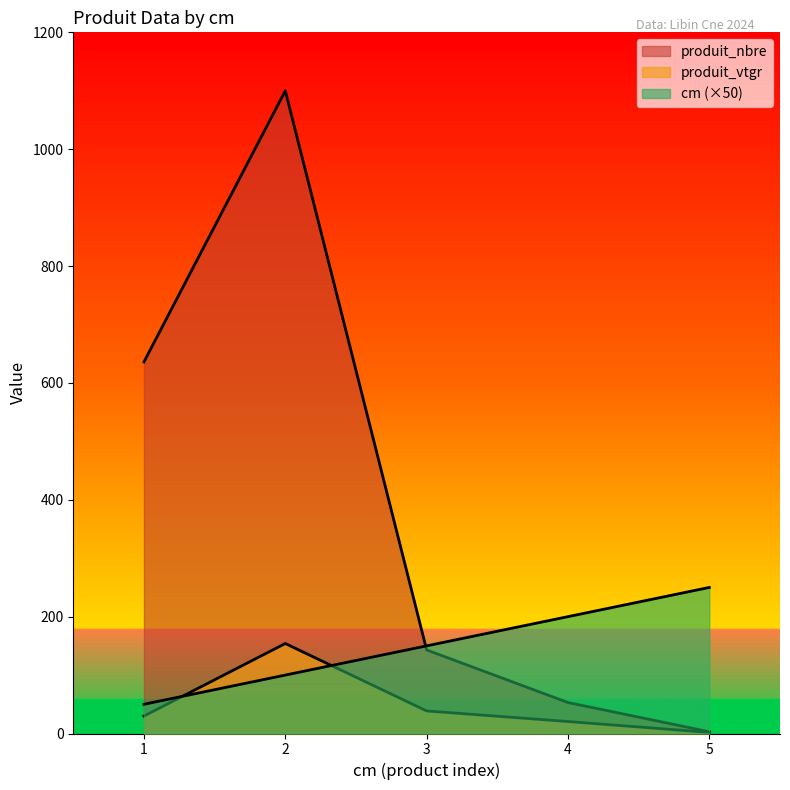

What is the difference between the second highest and second lowest values in the produit_vtgr series?

18.1